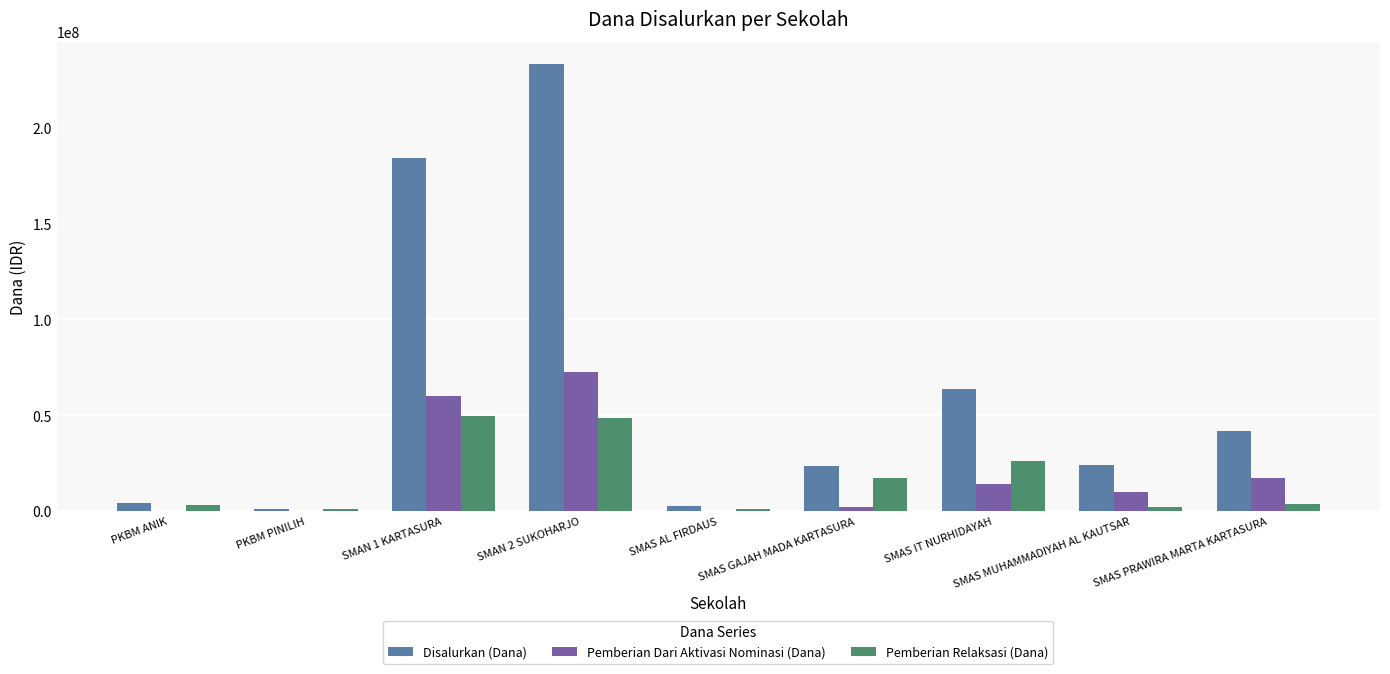

The Pemberian Dari Aktivasi Nominasi (Dana) series shows 2000000 at SMAS GAJAH MADA KARTASURA. True or false?

True